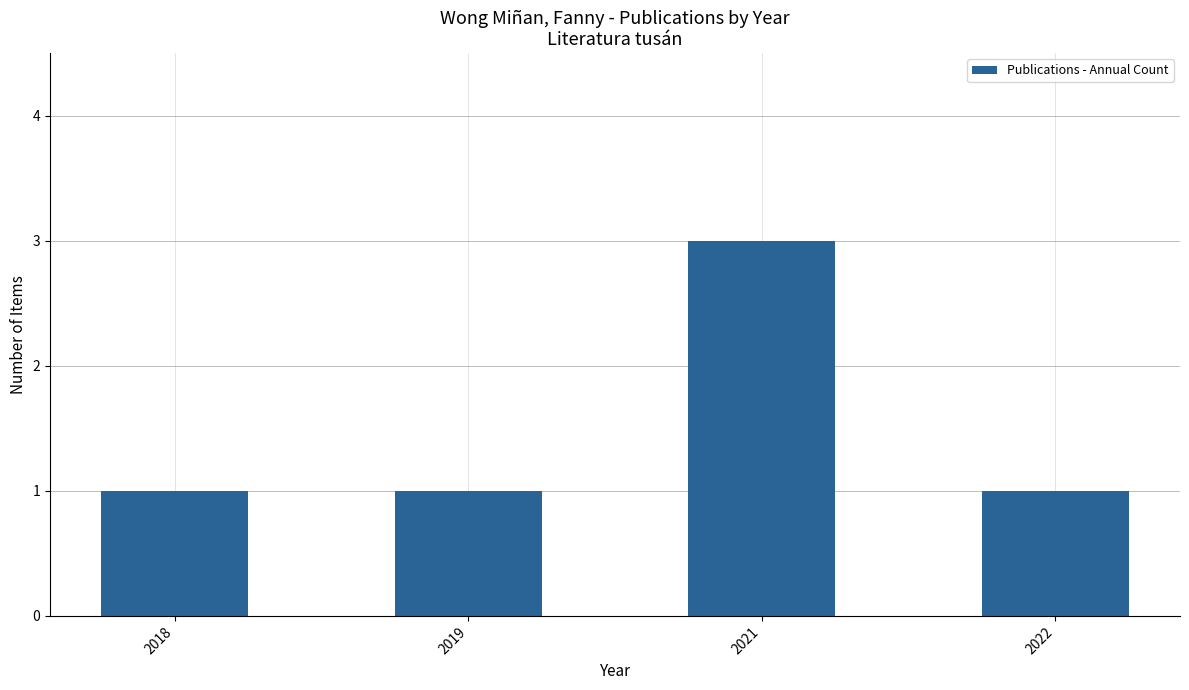

The value at 2019 is 1. True or false?

True